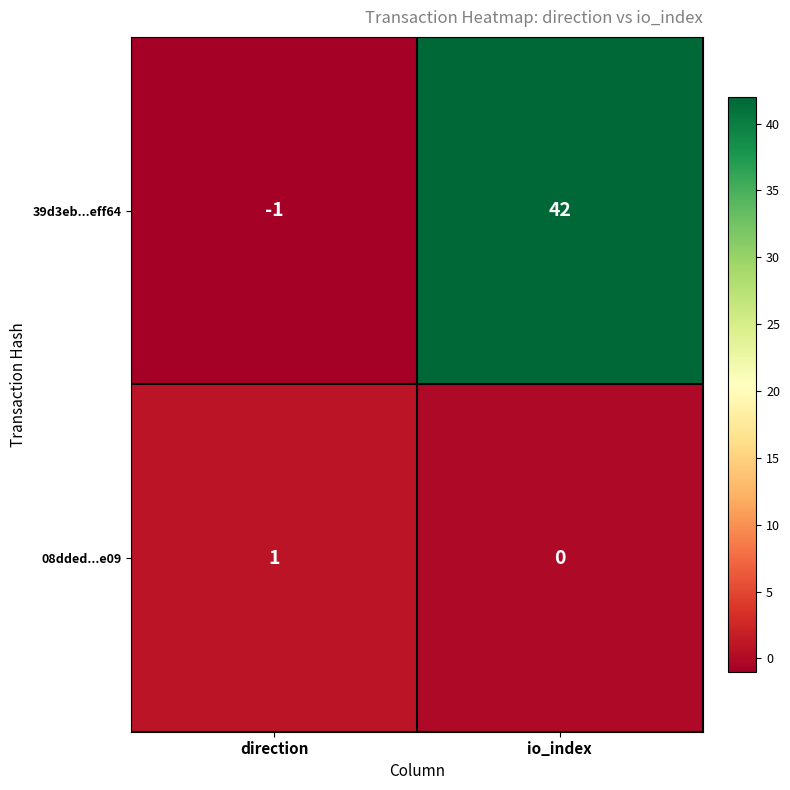

Count the number of data series in this chart.

2